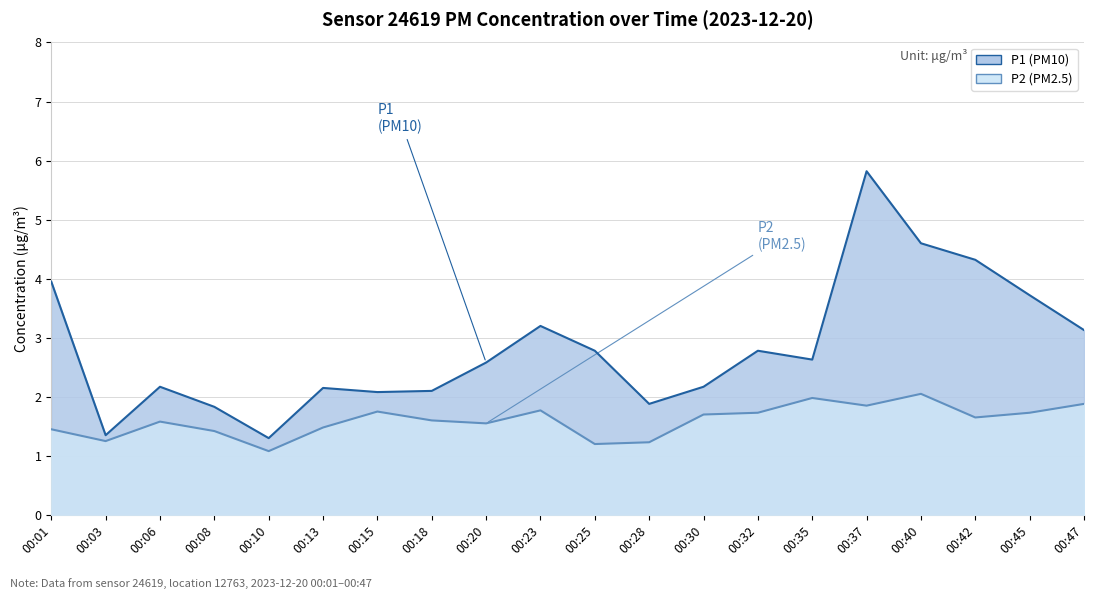

What is the maximum value shown in the chart?

5.8